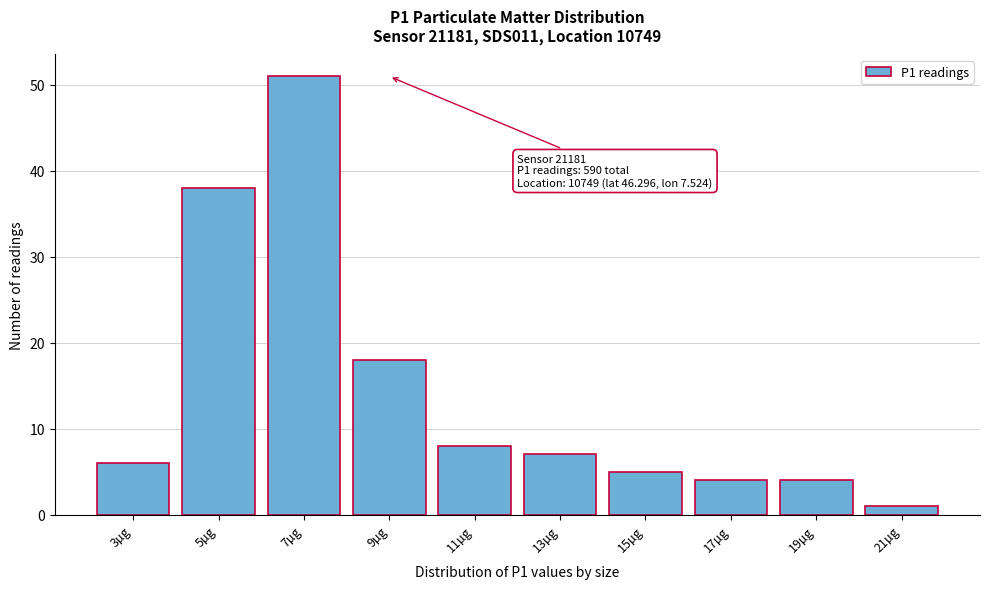

Reading left to right, what are all the values shown in this chart?

3µg=6	5µg=38	7µg=51	9µg=18	11µg=8	13µg=7	15µg=5	17µg=4	19µg=4	21µg=1